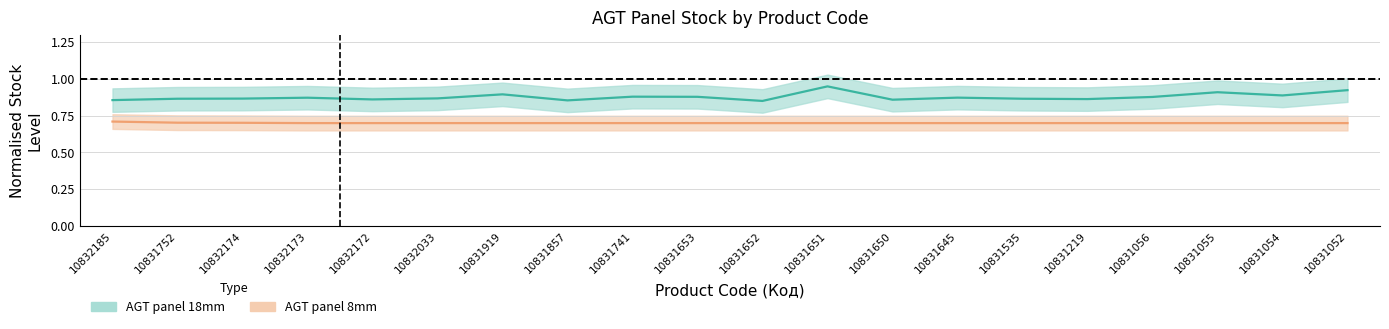

What is the maximum value shown in the chart?

0.9